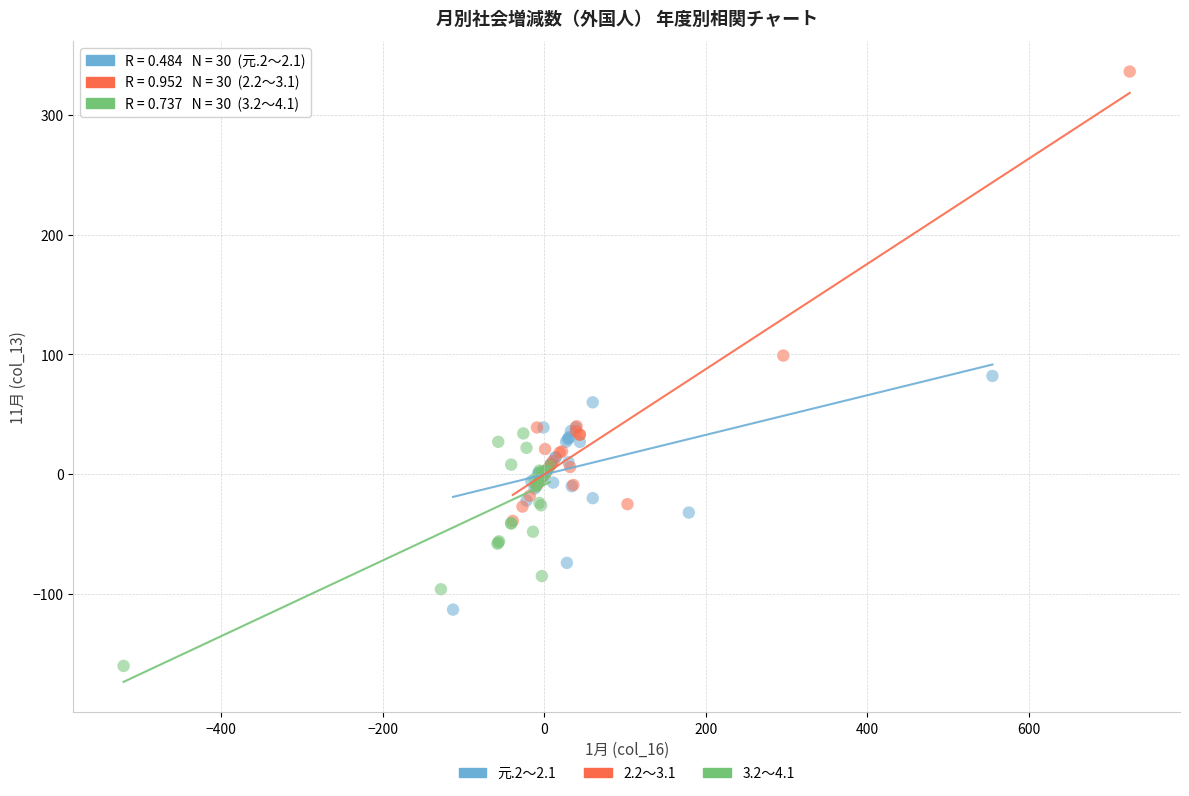

Which series reaches the minimum Y coordinate?

3.2～4.1